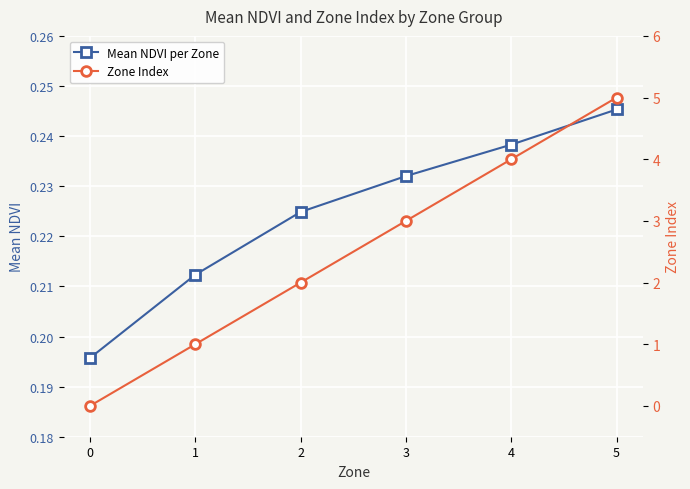

Between which two adjacent categories do Mean NDVI per Zone and Zone Index first intersect?

0 and 1